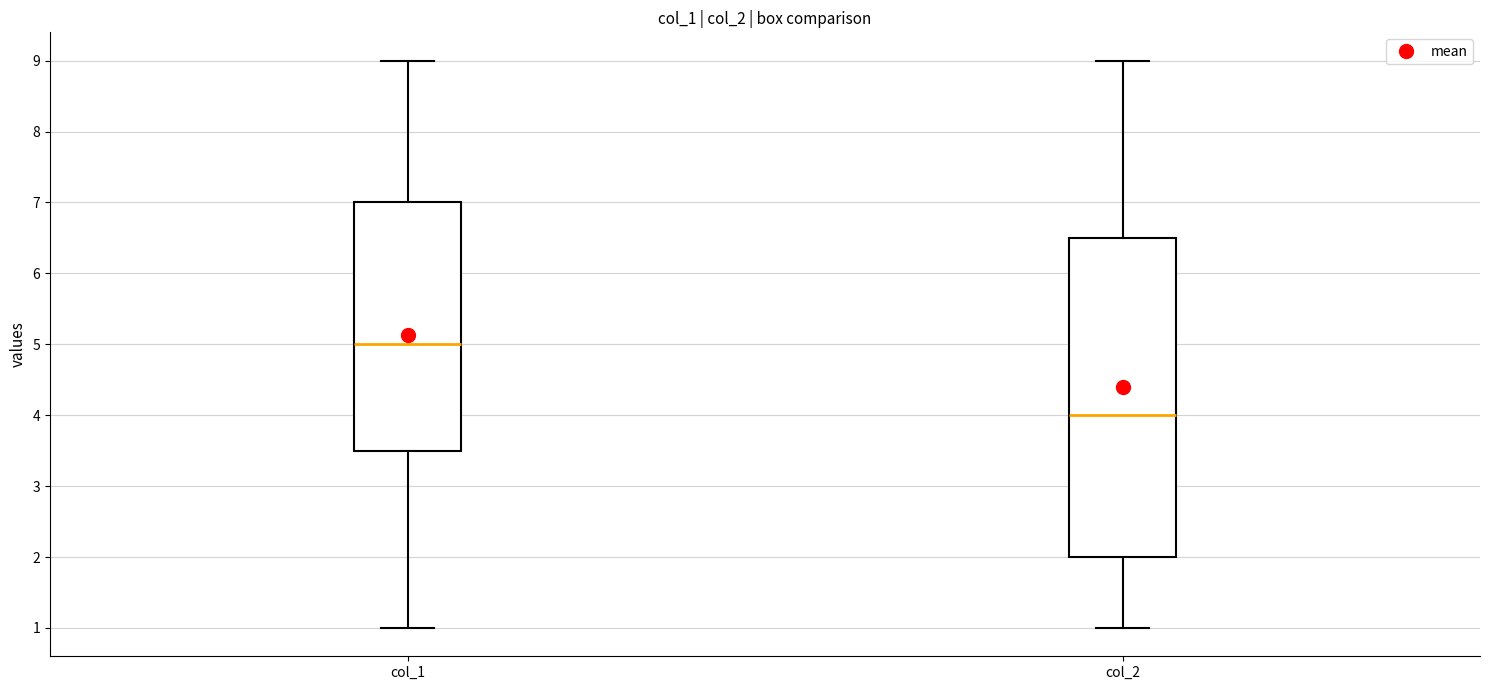

Reading left to right, transcribe this box plot: for each box, give where its median line is, the range the box spans, and where its two whiskers end, as read against the y-axis. The values are not printed on the chart, so give them approximately, as read against the axis.

col_1: median 5.0, box 3.5 to 7.0, whiskers 1.0 to 9.0
col_2: median 4.0, box 2.0 to 6.5, whiskers 1.0 to 9.0